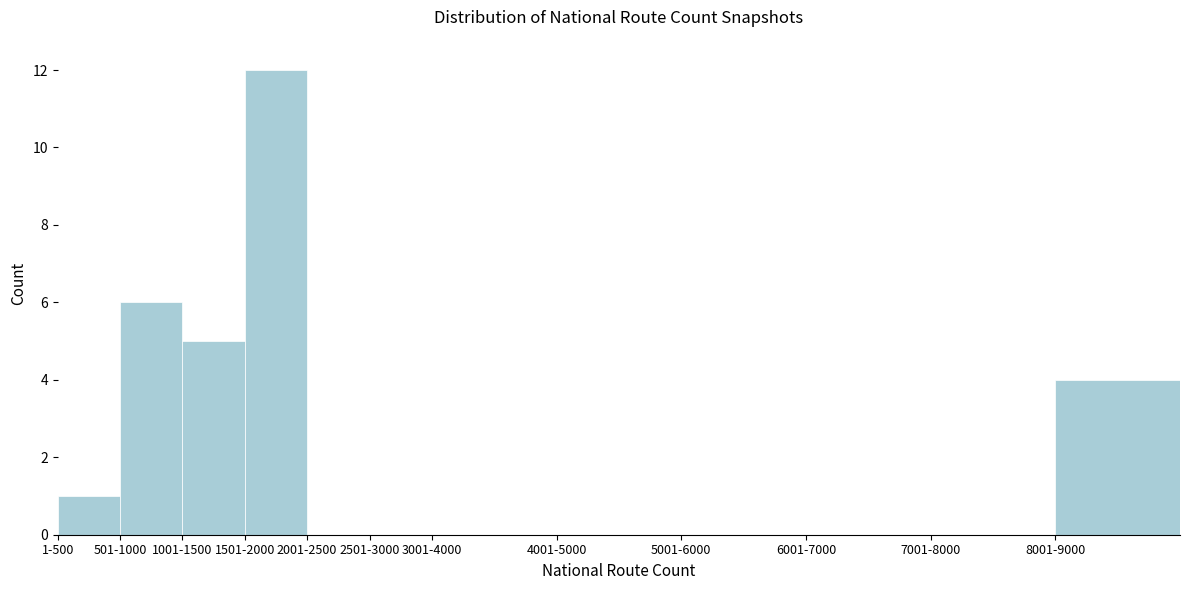

Reading right to left, extract all data points from this chart.

8001-9000=4	7001-8000=0	6001-7000=0	5001-6000=0	4001-5000=0	3001-4000=0	2501-3000=0	2001-2500=0	1501-2000=12	1001-1500=5	501-1000=6	1-500=1